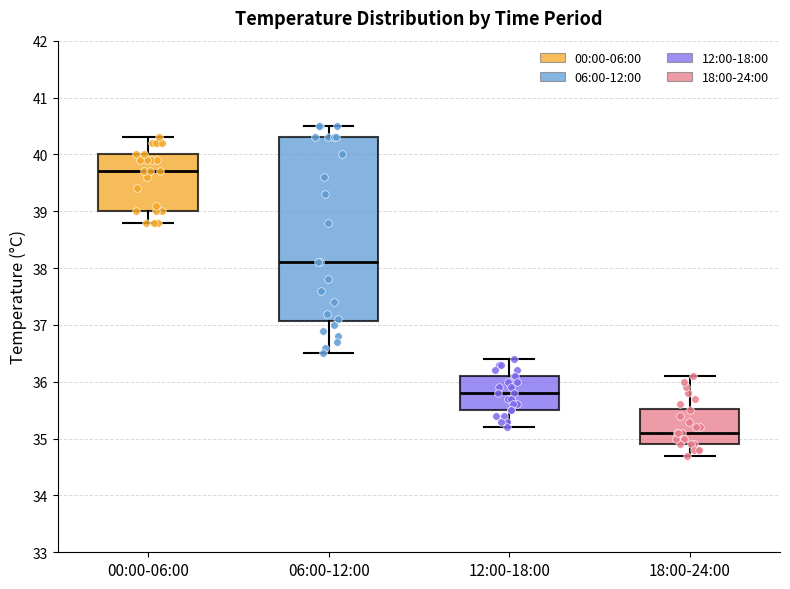

Where does the upper whisker of the box for 00:00-06:00 end on the y-axis? The values are not printed on the chart, so give them approximately, as read against the axis.

40.3